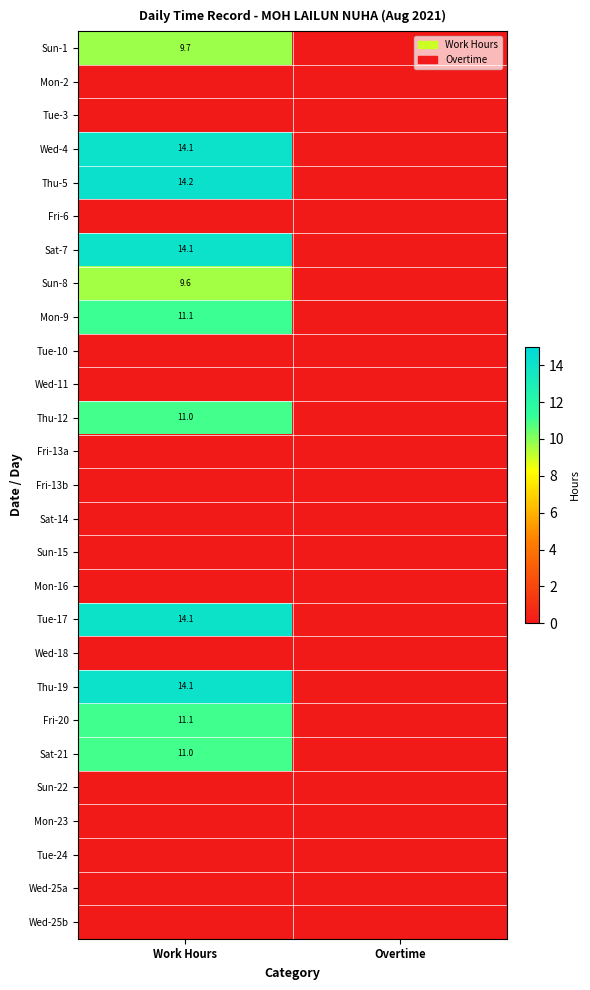

What is the greatest value displayed?

14.2